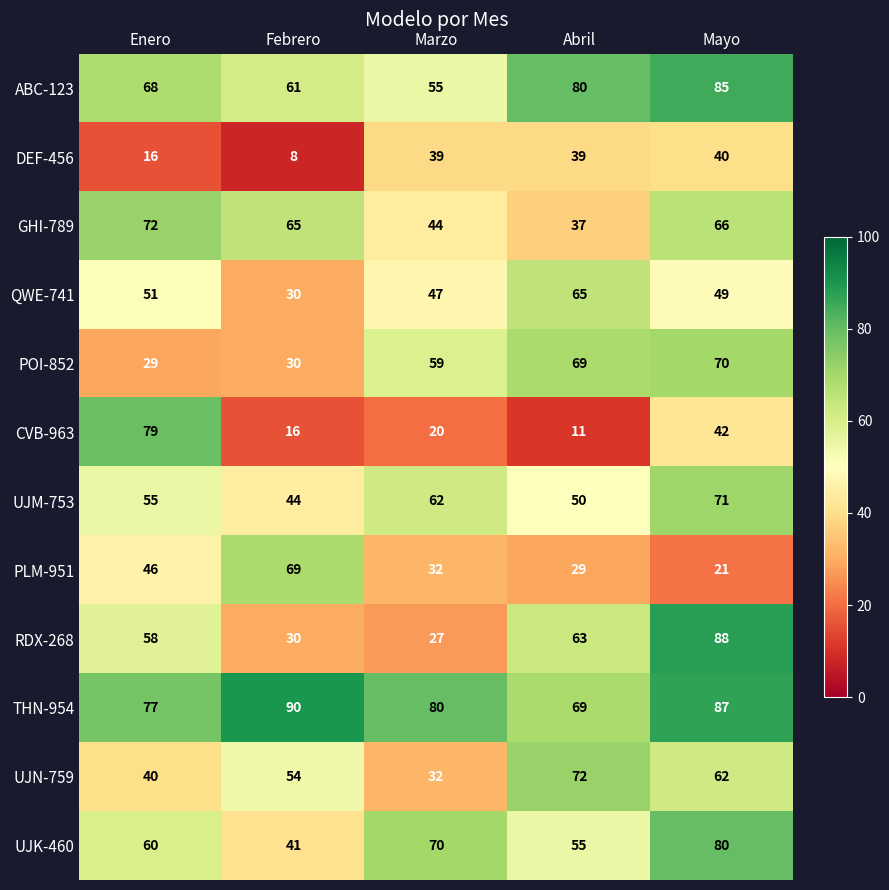

What is the sum of all UJN-759 values?

260